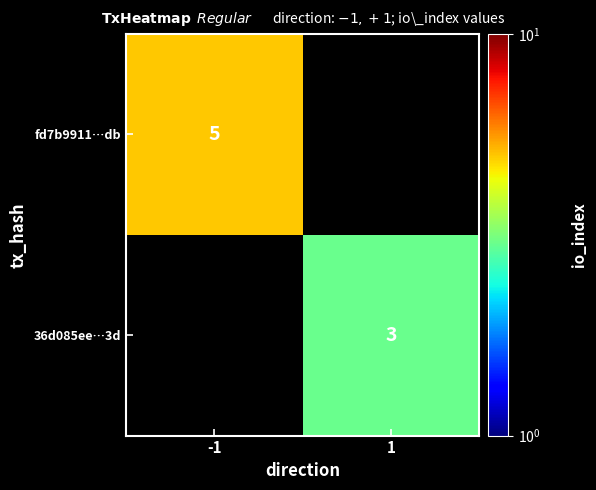

The value of fd7b9911…db at -1 is 5. True or false?

True